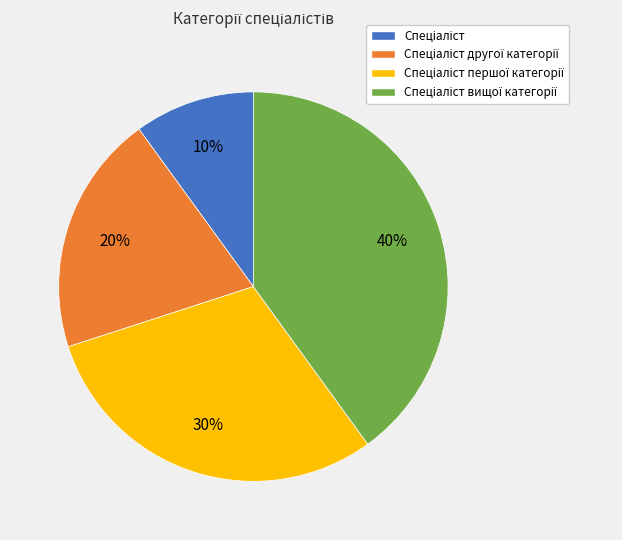

To the nearest percent, what is the average slice percentage?

25%